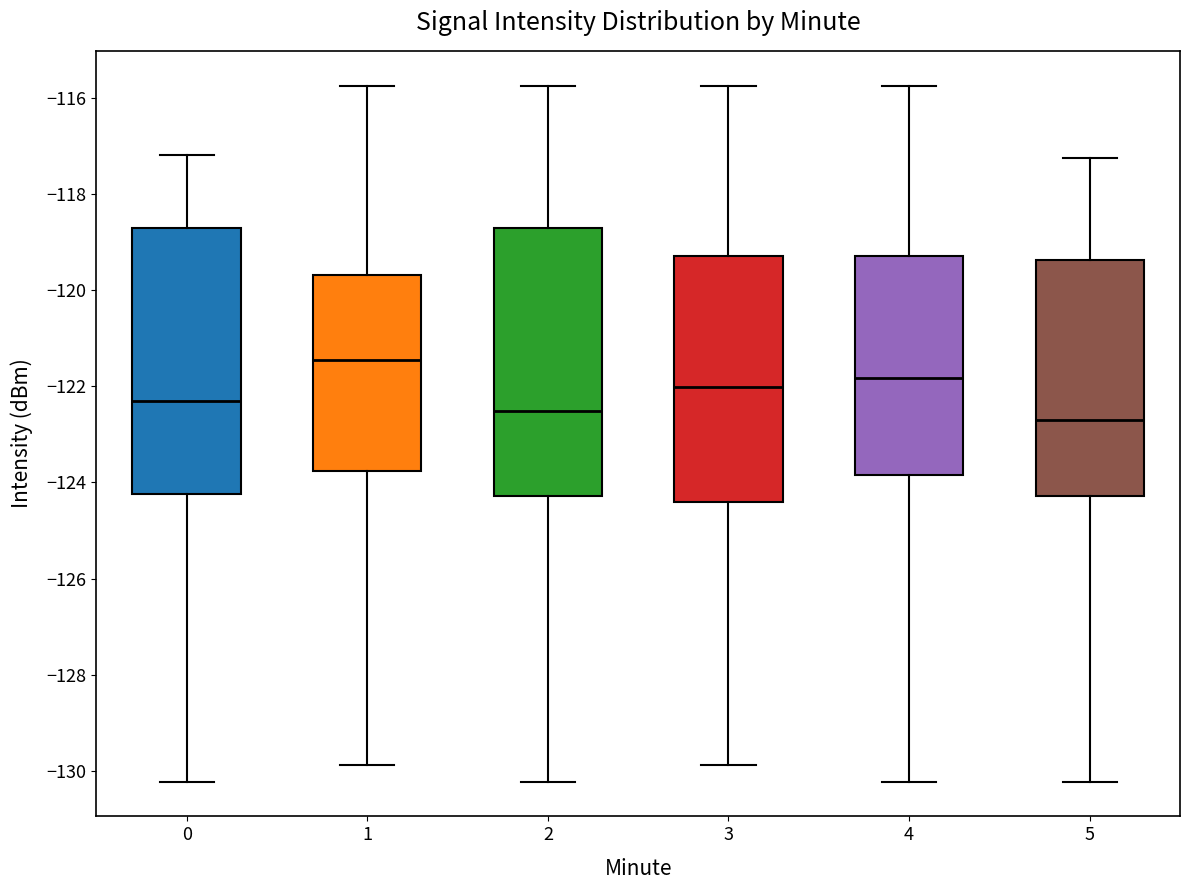

Reading left to right, read every box against the y-axis: the position of its median line, the range the box covers, and the ends of its whiskers. The values are not printed on the chart, so give them approximately, as read against the axis.

0: median -122.4, box -124.2 to -118.8, whiskers -130.2 to -117.2
1: median -121.4, box -123.8 to -119.6, whiskers -129.8 to -115.8
2: median -122.6, box -124.2 to -118.8, whiskers -130.2 to -115.8
3: median -122.0, box -124.4 to -119.2, whiskers -129.8 to -115.8
4: median -121.8, box -123.8 to -119.2, whiskers -130.2 to -115.8
5: median -122.6, box -124.2 to -119.4, whiskers -130.2 to -117.2